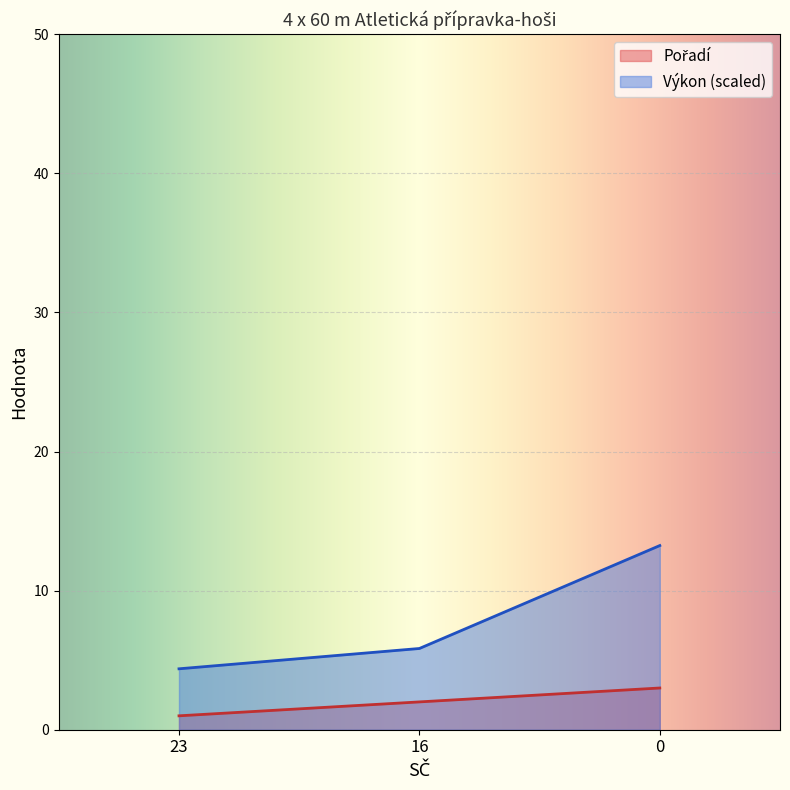

Rank the series by their average value, from highest to lowest.

Výkon, Pořadí